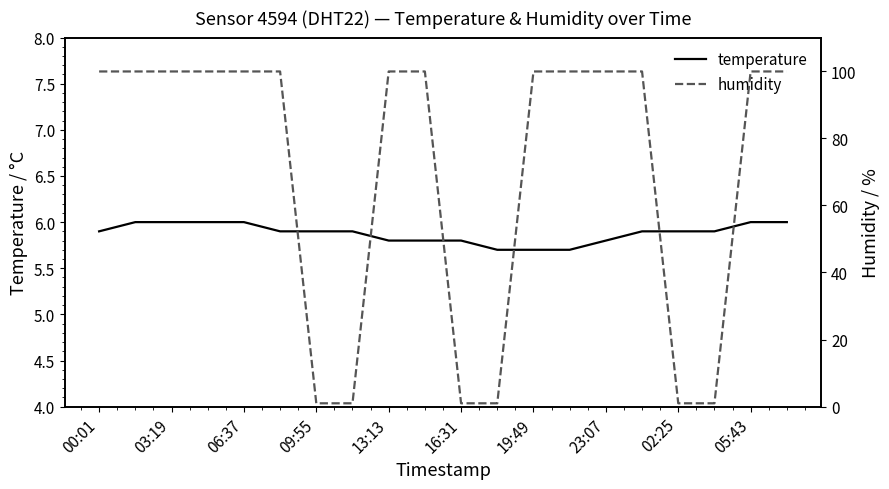

Reading right to left, list all the values displayed in this chart.

temperature: 6.0	6.0	5.9	5.9	5.9	5.8	5.7	5.7	5.7	5.8	5.8	5.8	5.9	5.9	5.9	6.0	6.0	6.0	6.0	5.9
humidity: 99.9	99.9	1.0	1.0	99.9	99.9	99.9	99.9	1.0	1.0	99.9	99.9	1.0	1.0	99.9	99.9	99.9	99.9	99.9	99.9